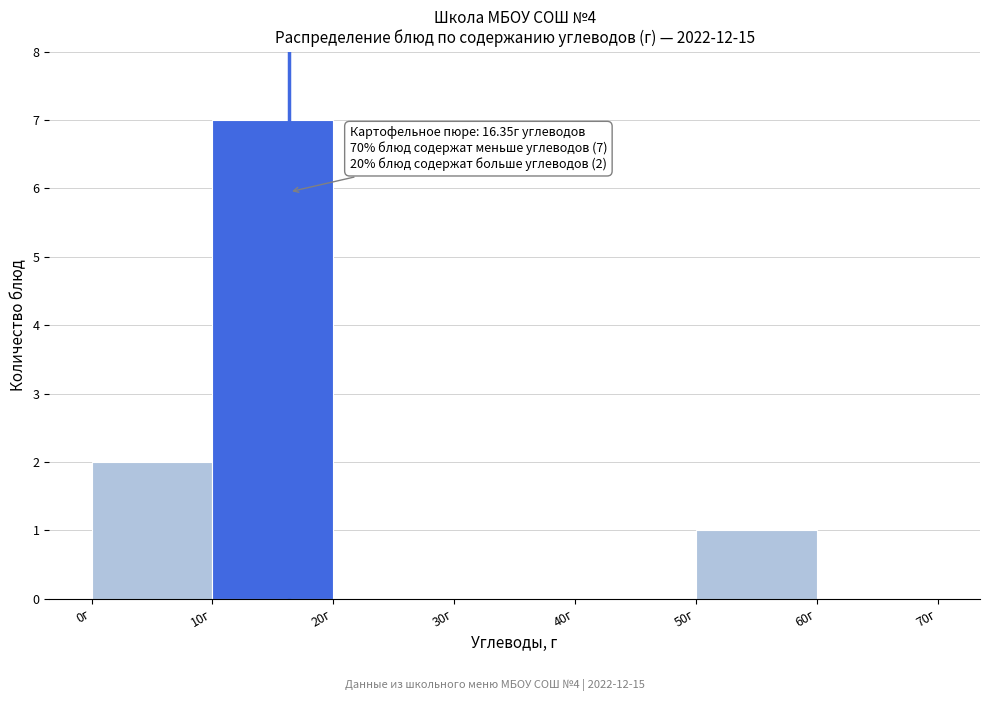

Which range on the x-axis has the tallest bar?

10 to 20